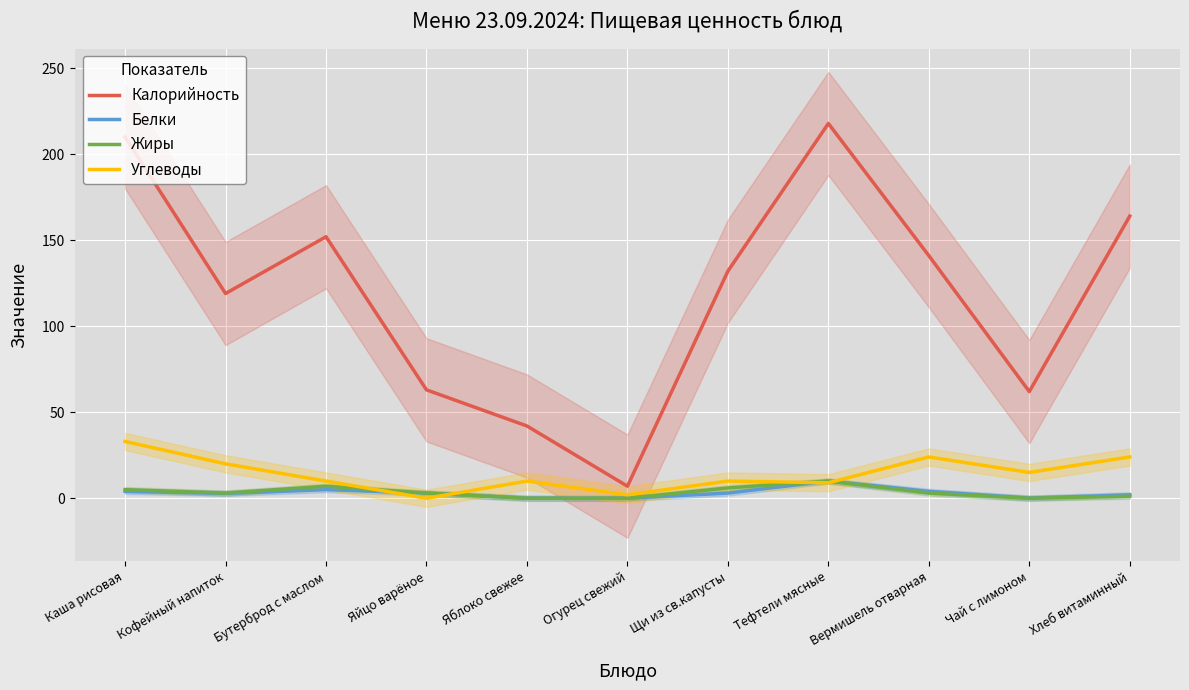

What are all the series names shown in the legend?

Калорийность, Белки, Жиры, Углеводы